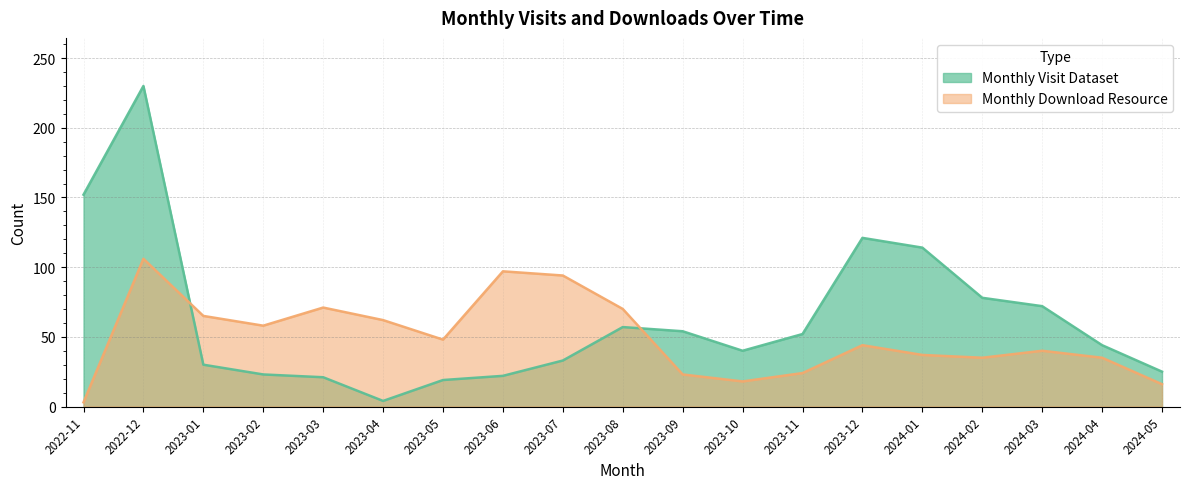

What is the label of the 13th point from the right?

2023-05